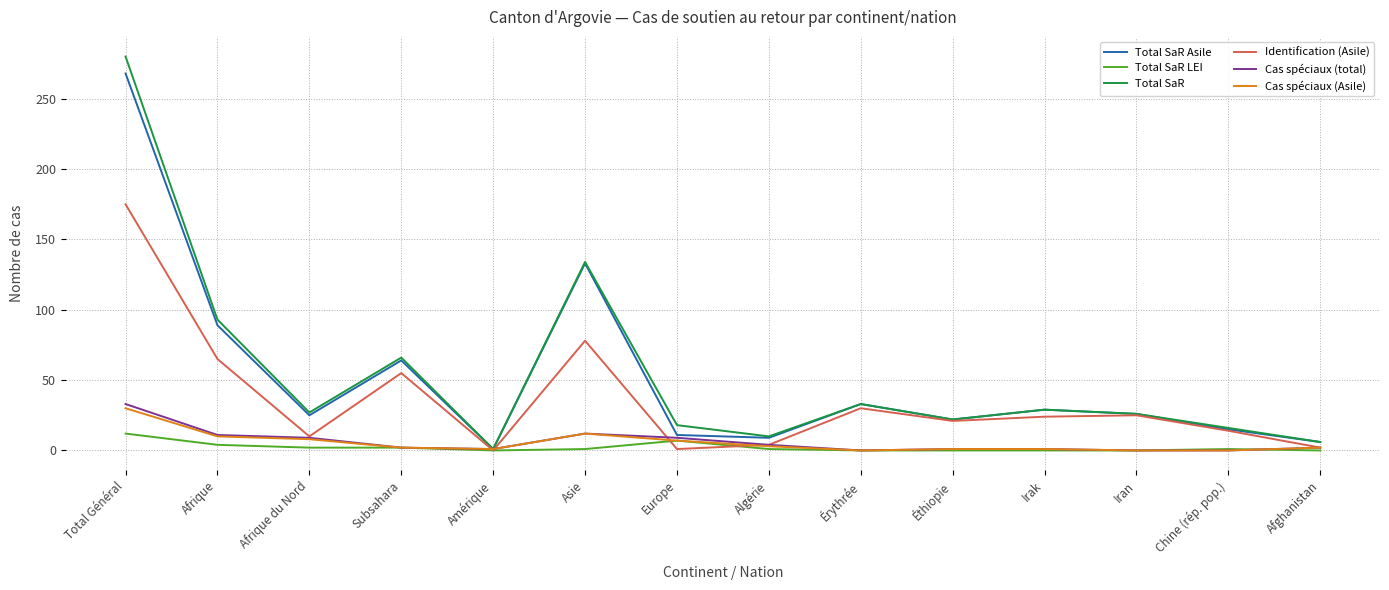

True or false: Cas spéciaux (total) has a value of 11 at Afrique.

True